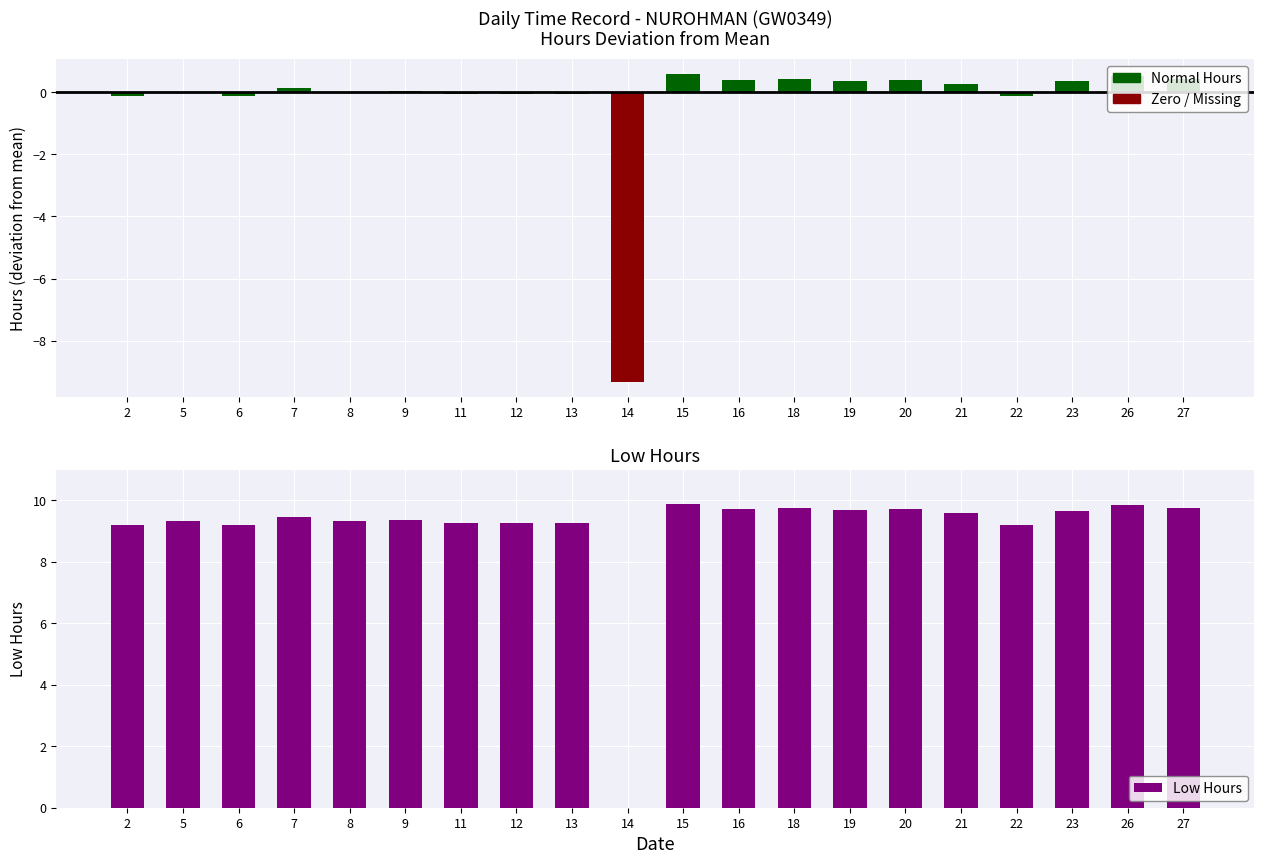

What is the difference between the values at 19 and 9?

0.3